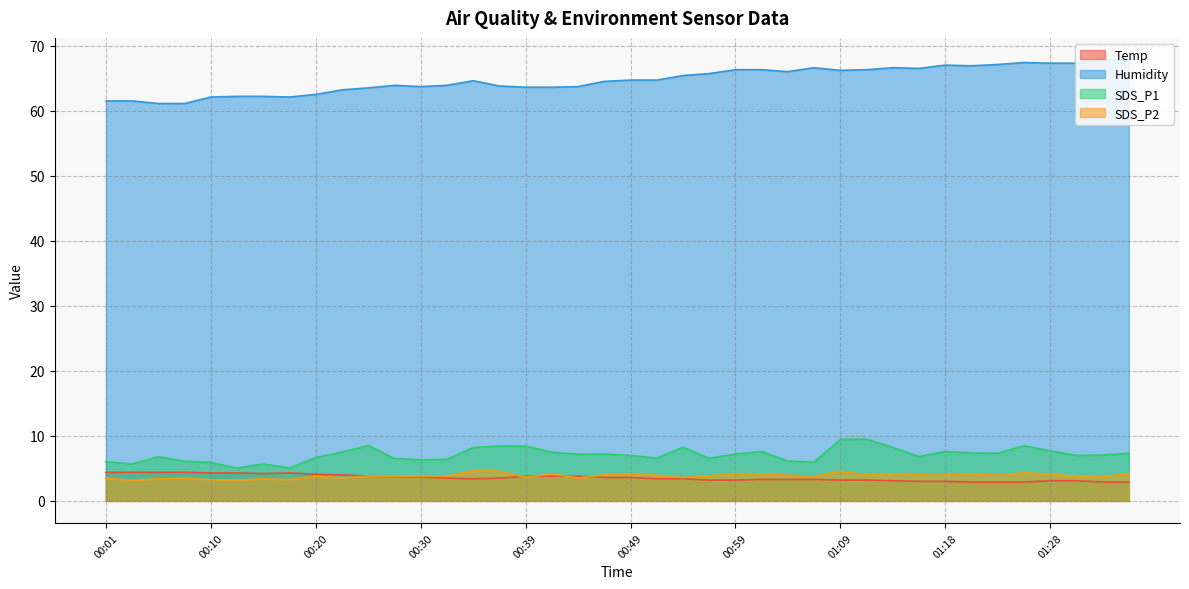

Between 00:47 and 01:06, which series saw the biggest shift?

Humidity